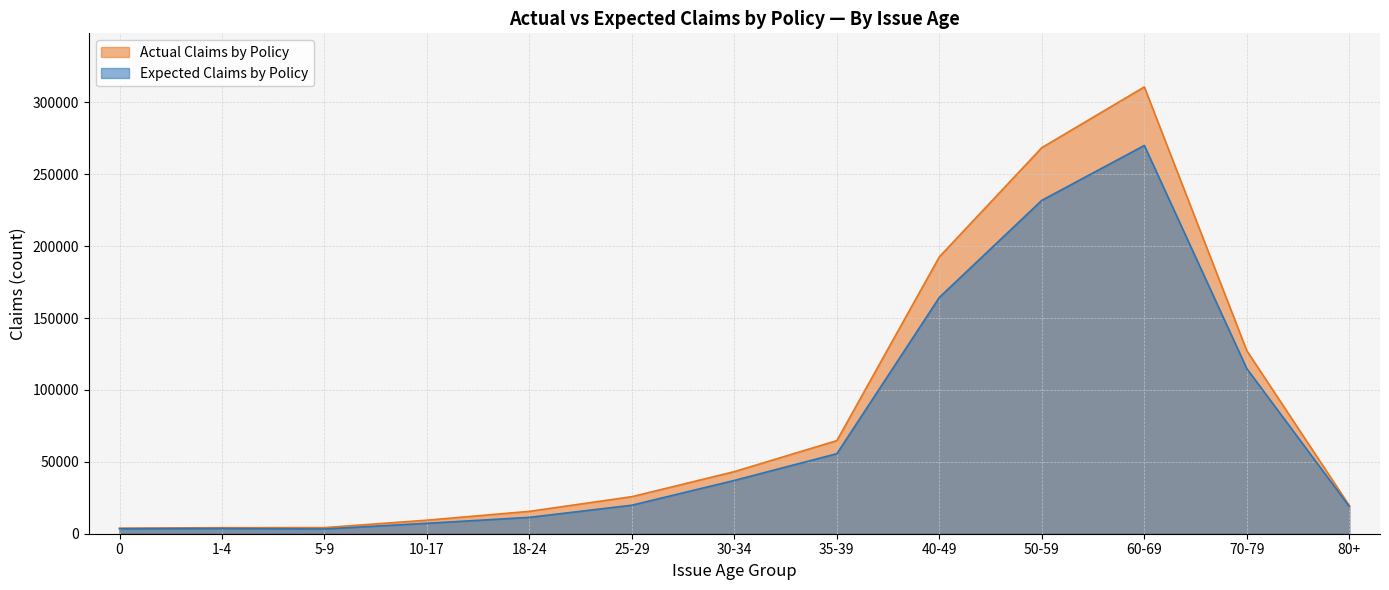

Which has a higher value, 50-59 or 18-24?

50-59